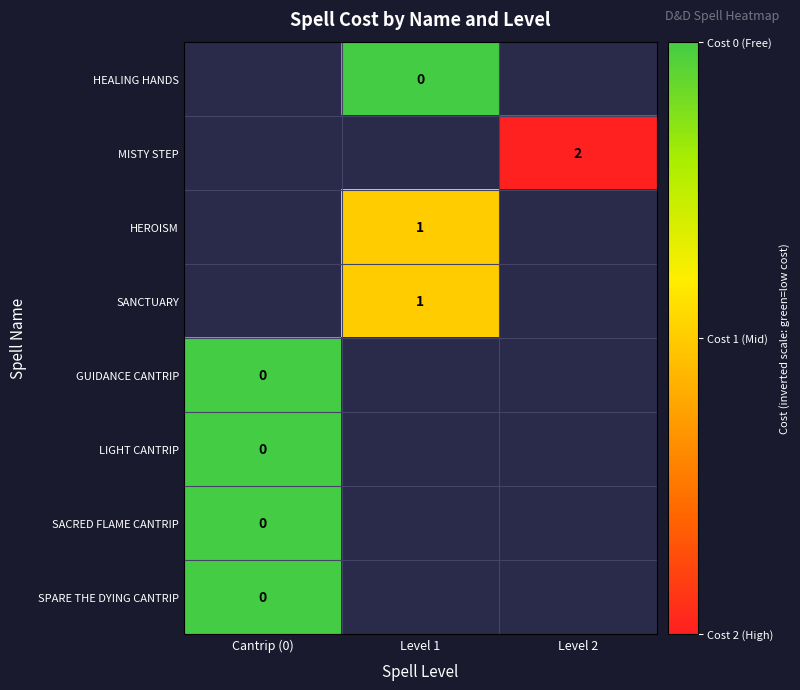

True or false: SANCTUARY has a value of 2 at Level 1.

False